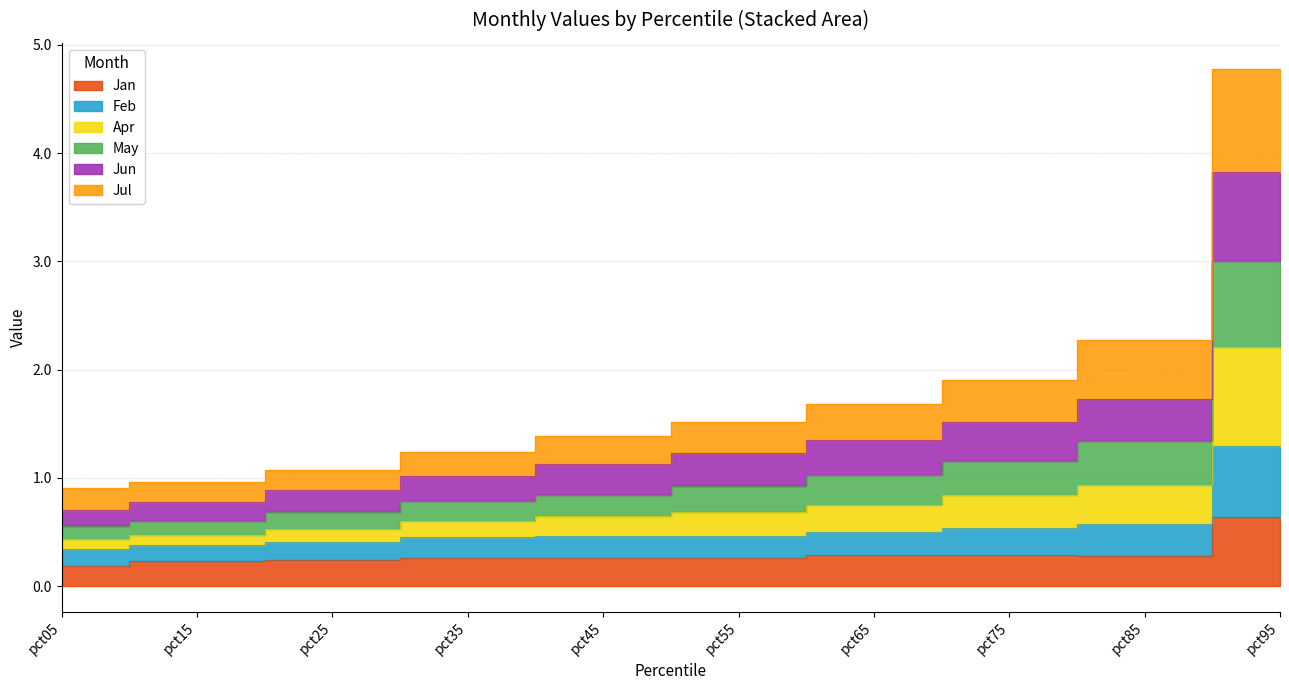

Is it true that May equals 1.5 at pct35?

False